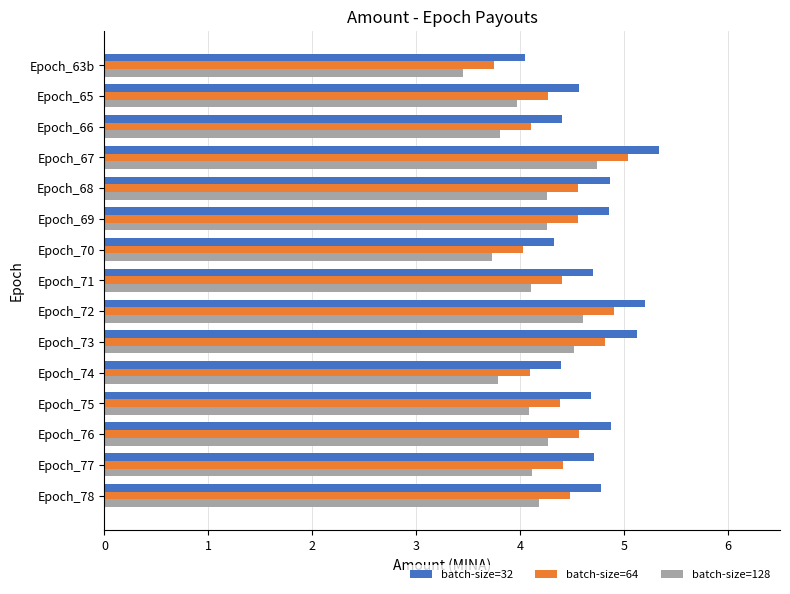

Is it true that batch-size=32 equals 1.0 at Epoch_70?

False